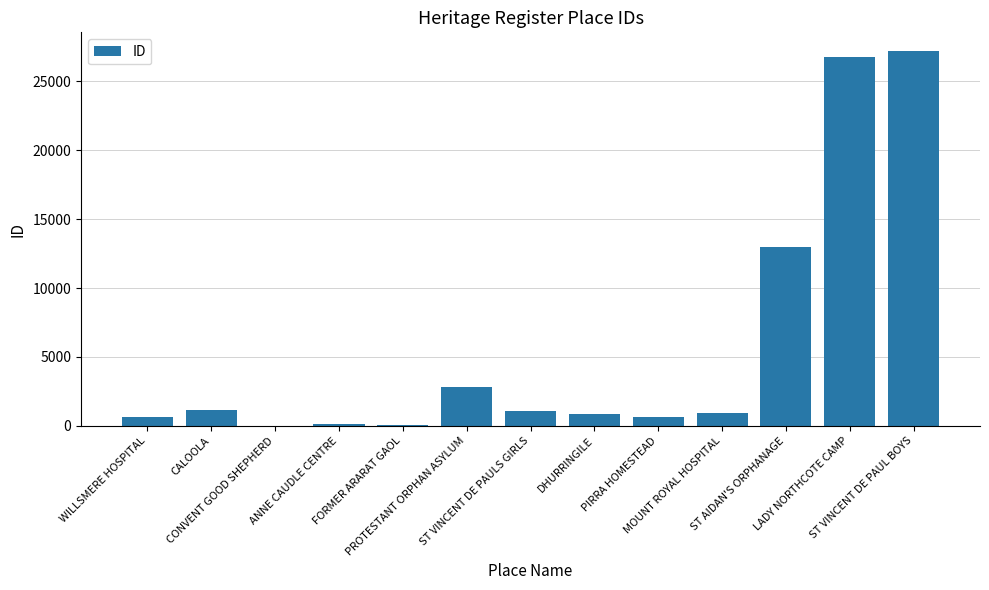

What is the greatest value displayed?

27209